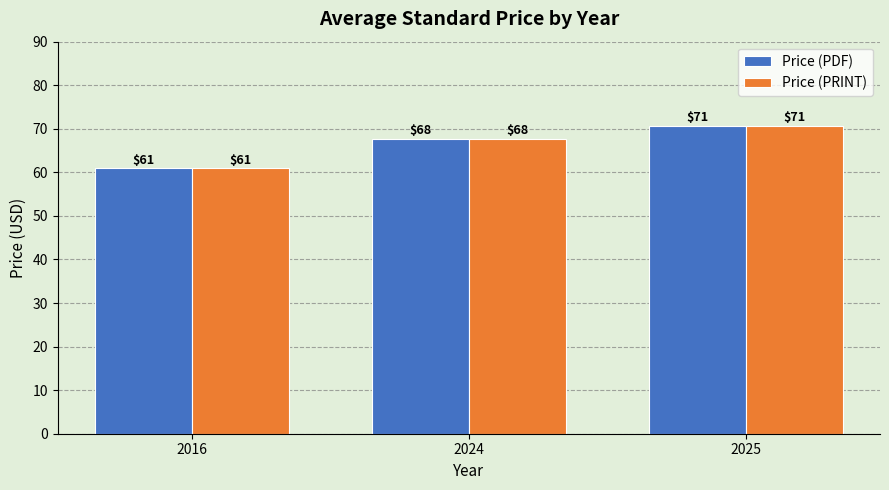

Where does the Price (PDF) series first go above 67?

2024